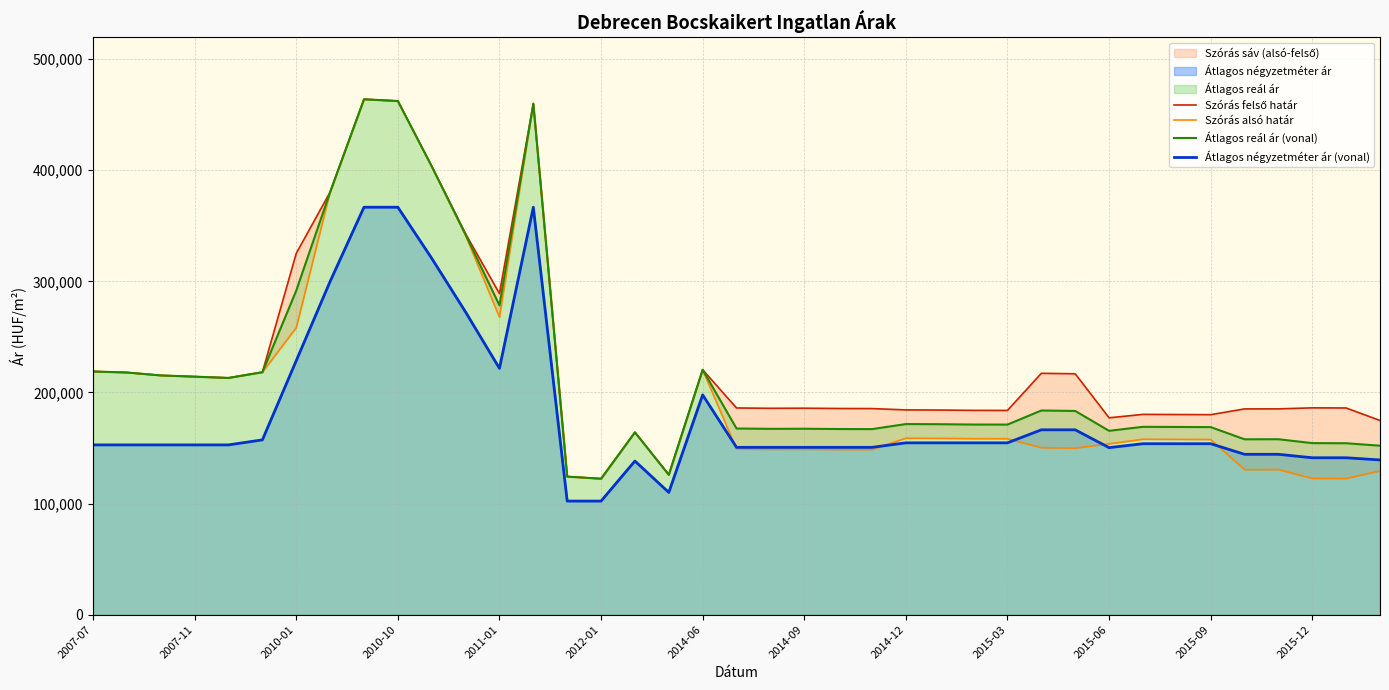

How many lines are shown in the chart?

4